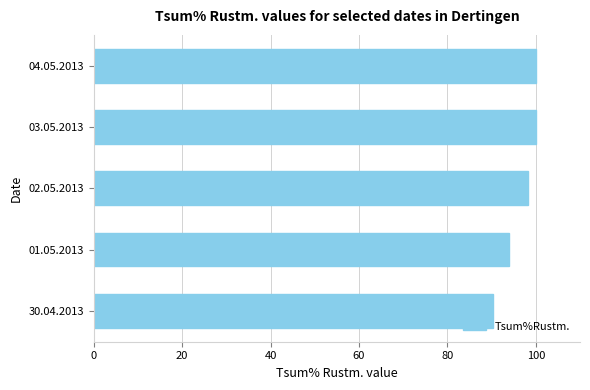

What is the ratio of the value at 04.05.2013 to the value at 02.05.2013?

1.0